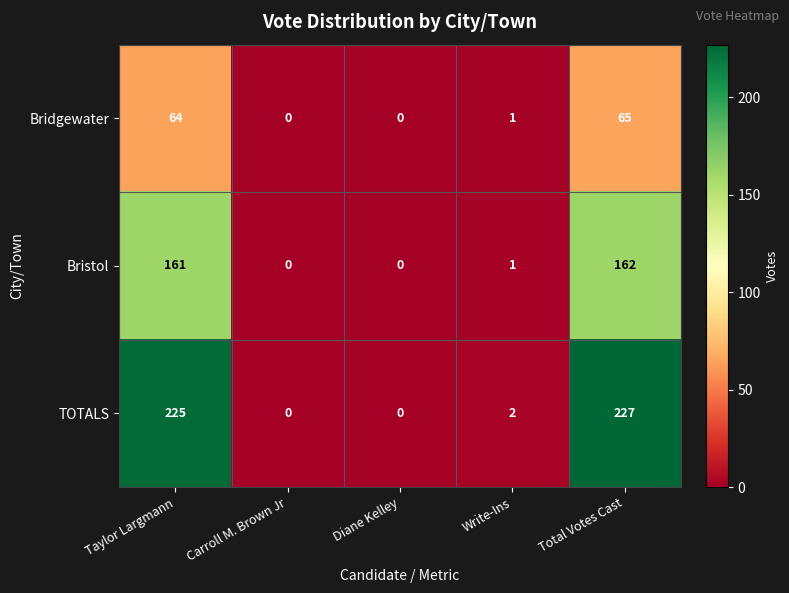

Rank the series at Taylor Largmann from lowest to highest value.

Bridgewater, Bristol, TOTALS